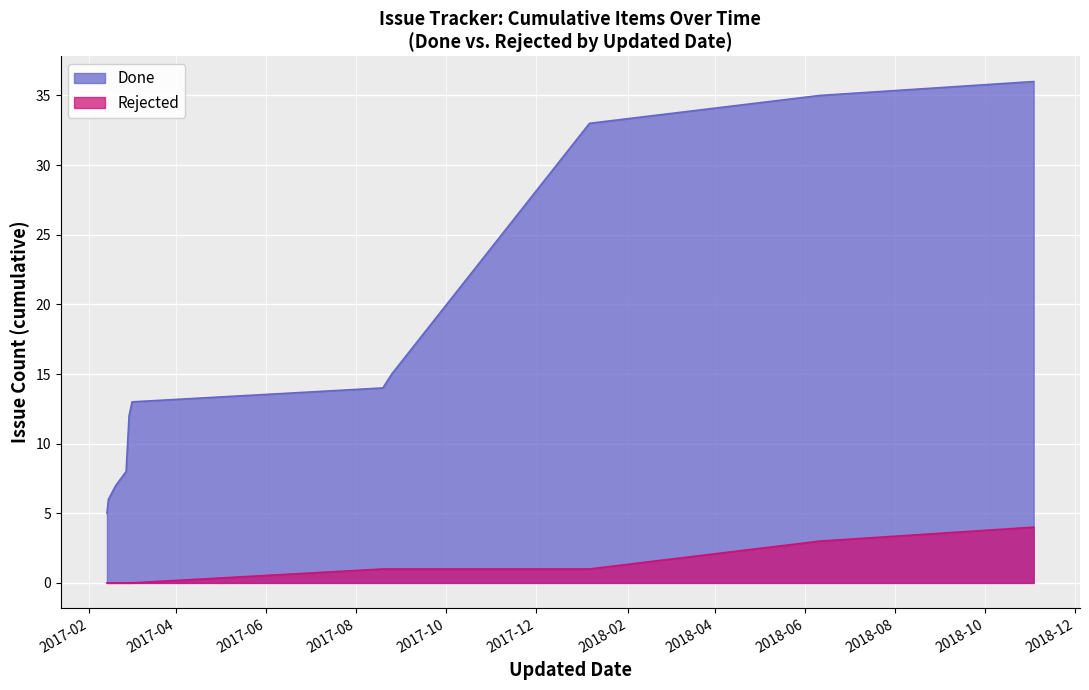

List the series in order of their overall mean, lowest first.

Rejected, Done